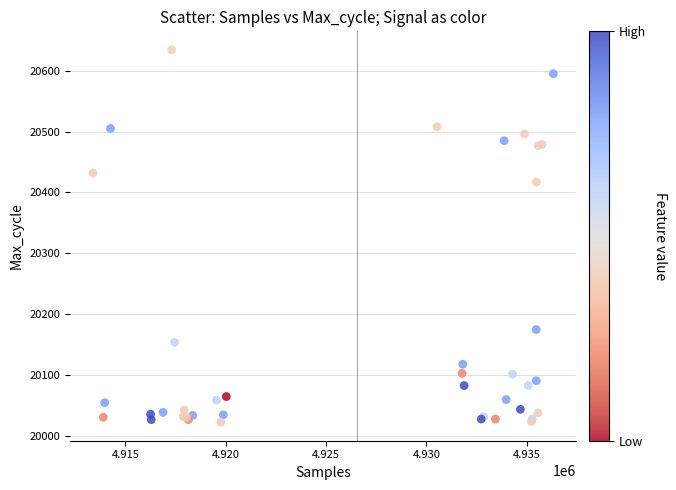

What Y value in the scatter plot is closest to 20328?

20417